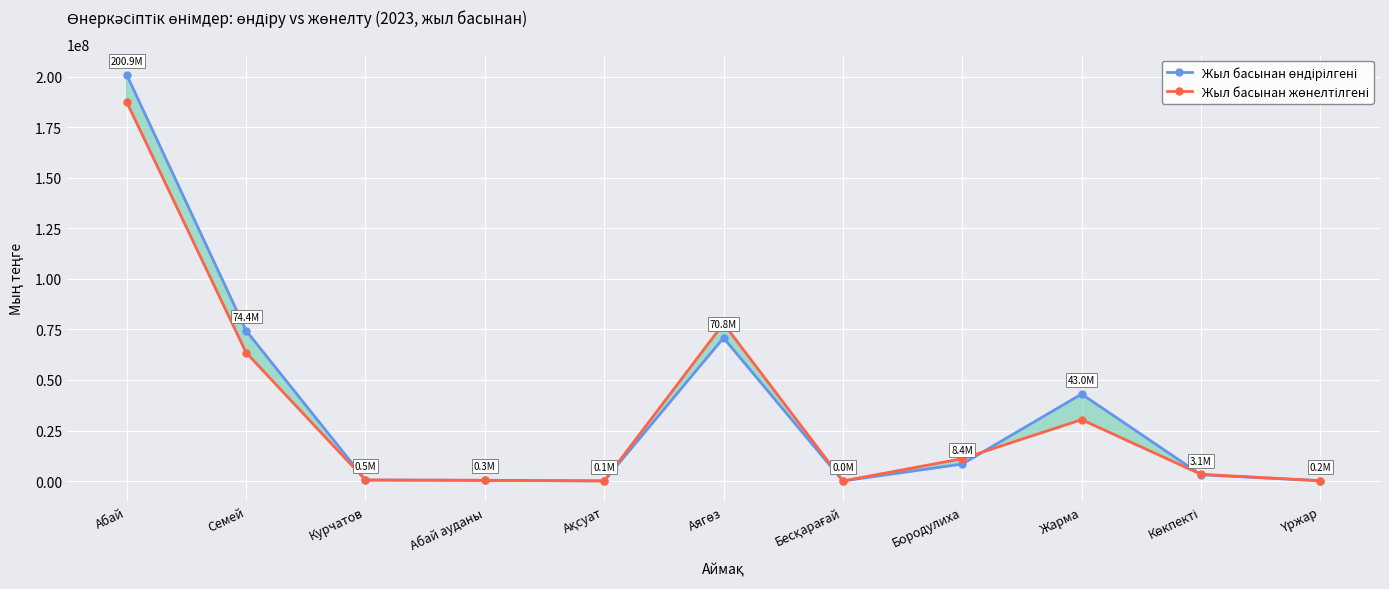

What is the difference between the maximum and second lowest values in the Жыл басынан жөнелтілгені series?

187336010